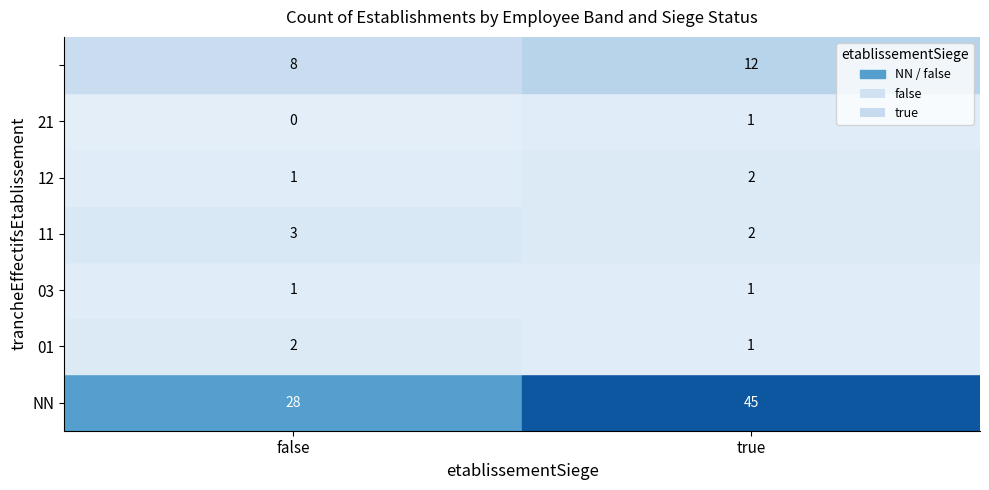

The value of 01 at true is 1. True or false?

True